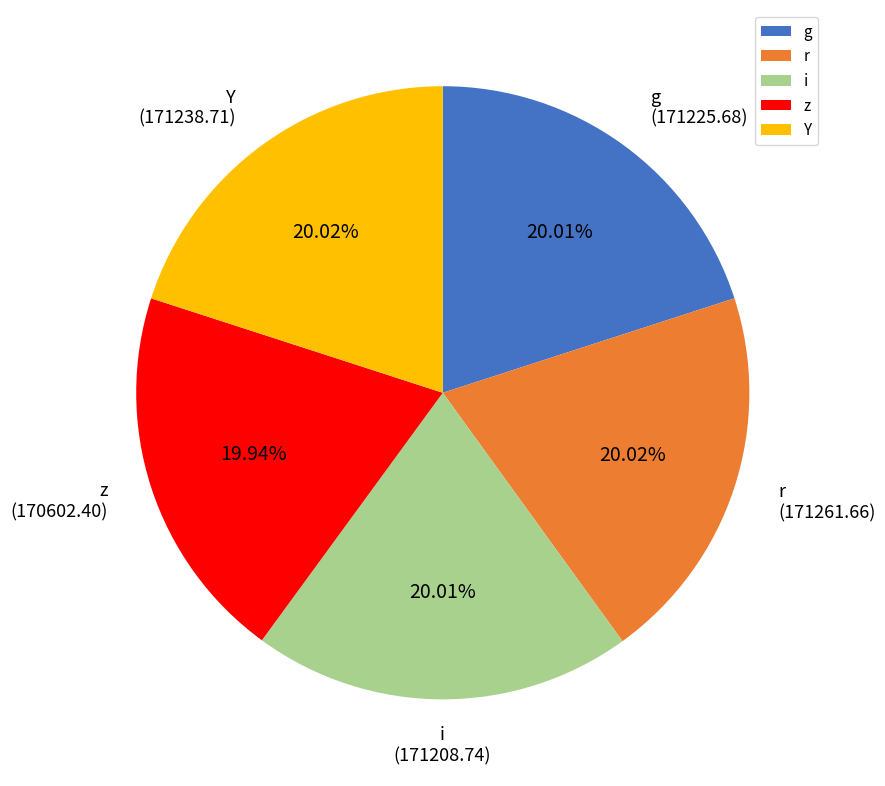

Approximately how many times larger is the value at Y compared to z?

1.0